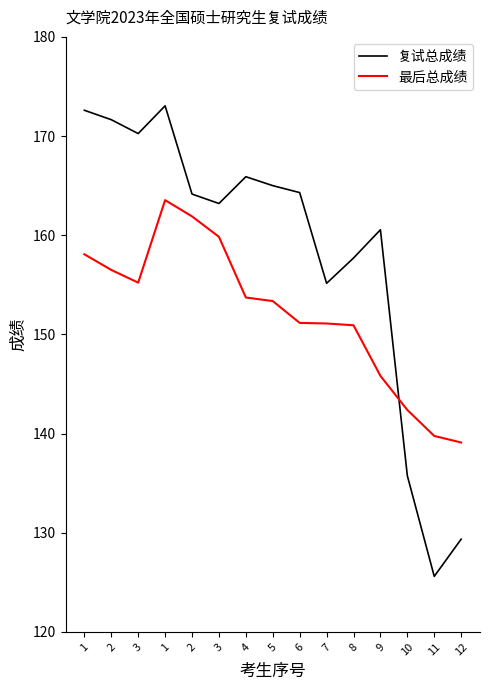

Reading left to right, transcribe all the data shown in this chart.

复试总成绩: 1=172.6	2=171.7	3=170.2	1=173.1	2=164.2	3=163.2	4=165.9	5=165.0	6=164.3	7=155.2	8=157.7	9=160.6	10=135.8	11=125.6	12=129.3
最后总成绩: 1=158.1	2=156.5	3=155.2	1=163.5	2=161.9	3=159.8	4=153.7	5=153.4	6=151.2	7=151.1	8=150.9	9=145.8	10=142.4	11=139.8	12=139.1